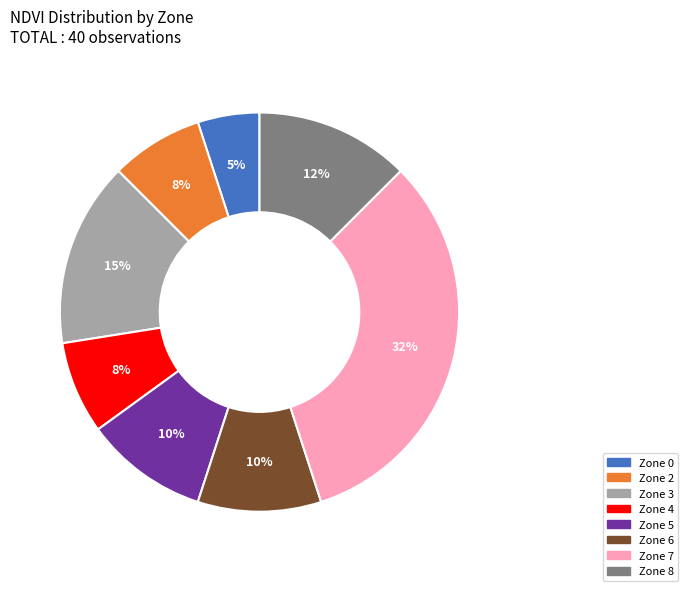

Which has a higher value, Zone 8 or Zone 4?

Zone 8